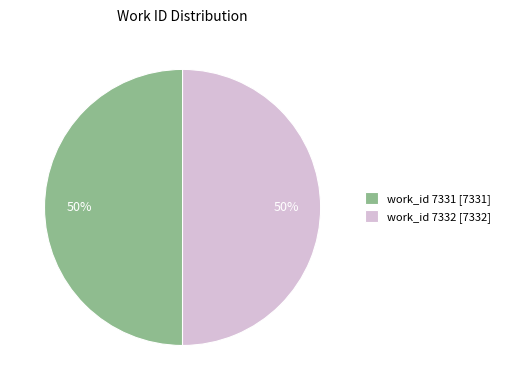

Count the number of slices in the pie.

2